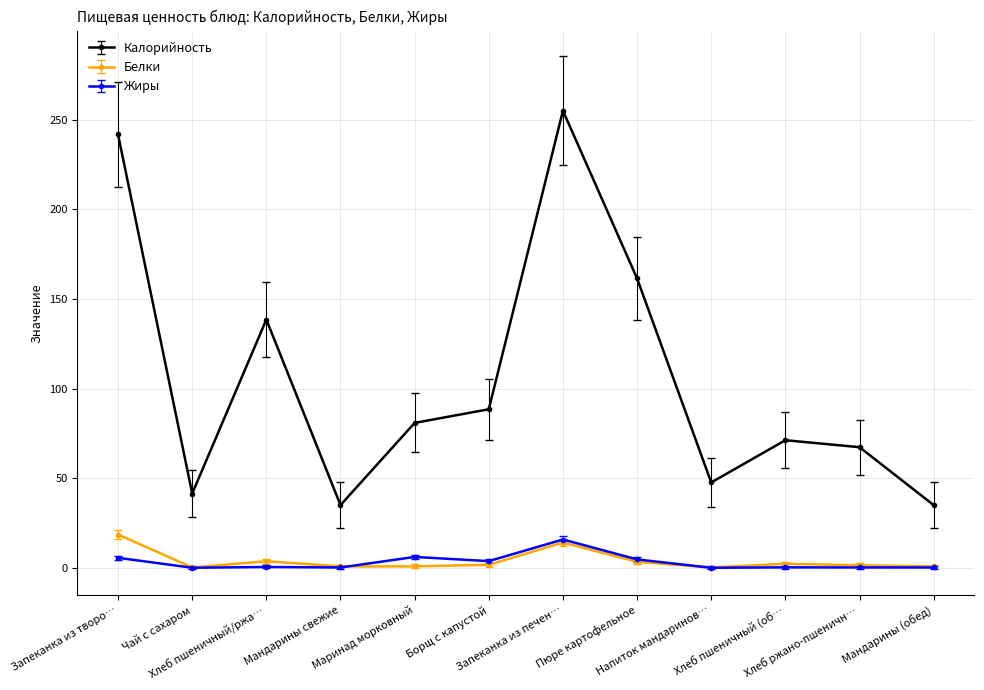

True or false: Белки has more than 0 points higher than both neighbors.

True